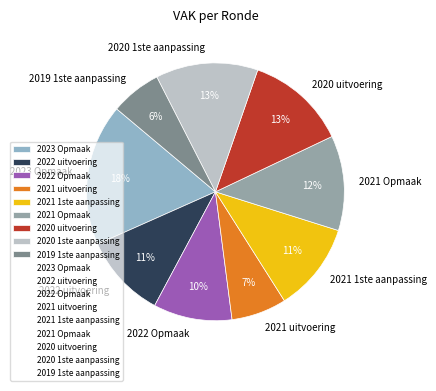

Is it true that 2019 1ste aanpassing is 6% of the pie?

True